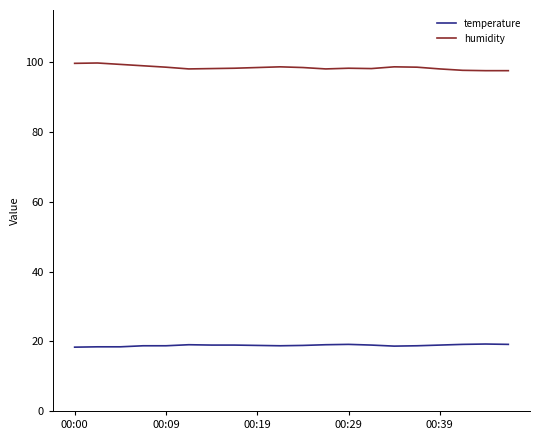

True or false: humidity and temperature cross at least once.

False